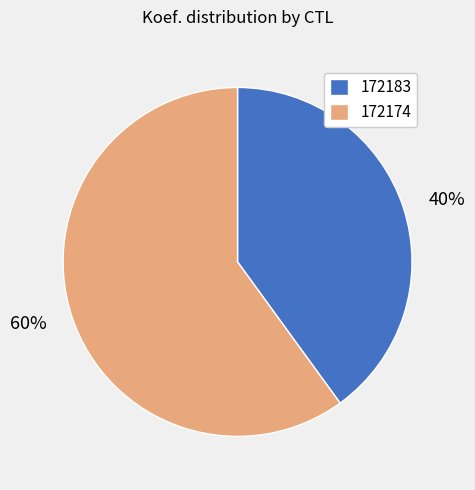

What percentage is the 172174 slice, to the nearest percent?

60%